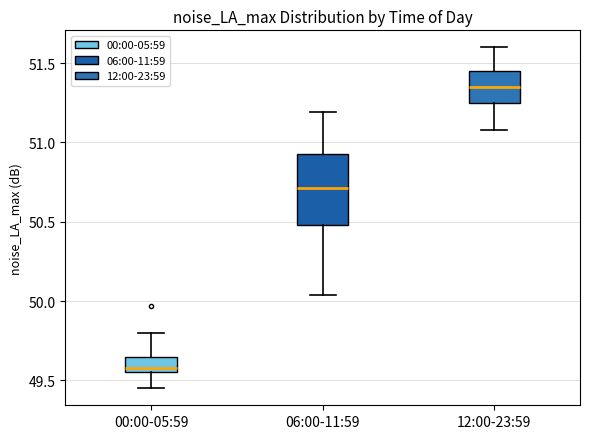

Which box has the lowest median line?

00:00-05:59